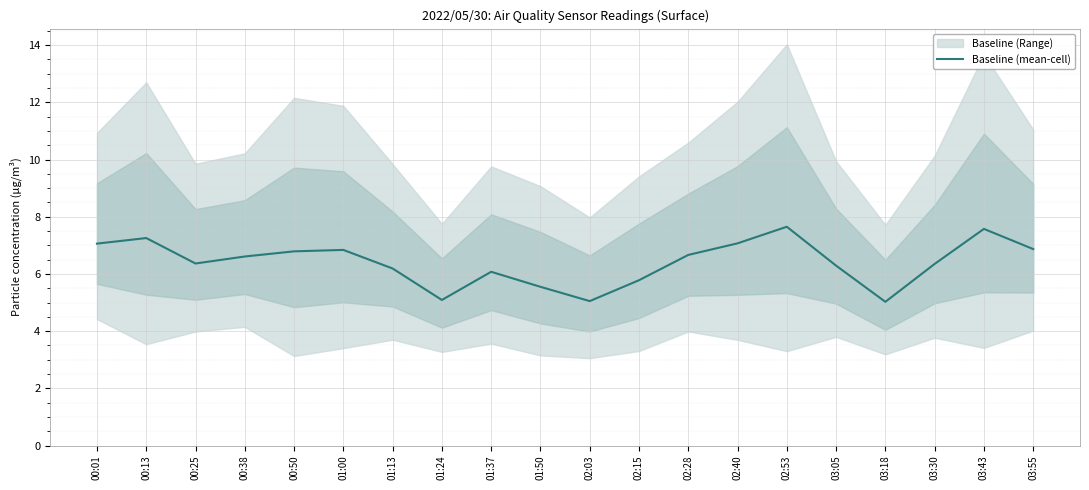

What is the value of the 3rd point from the left?

6.4